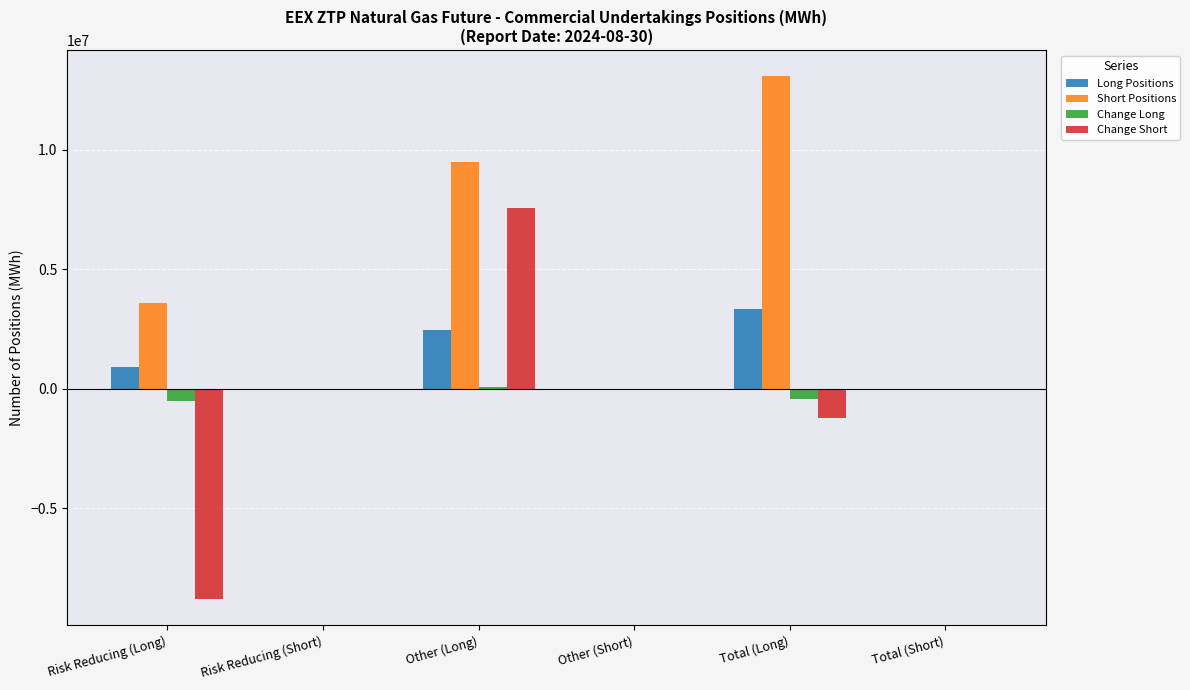

What is the total value across all series at Other (Long)?

19606708